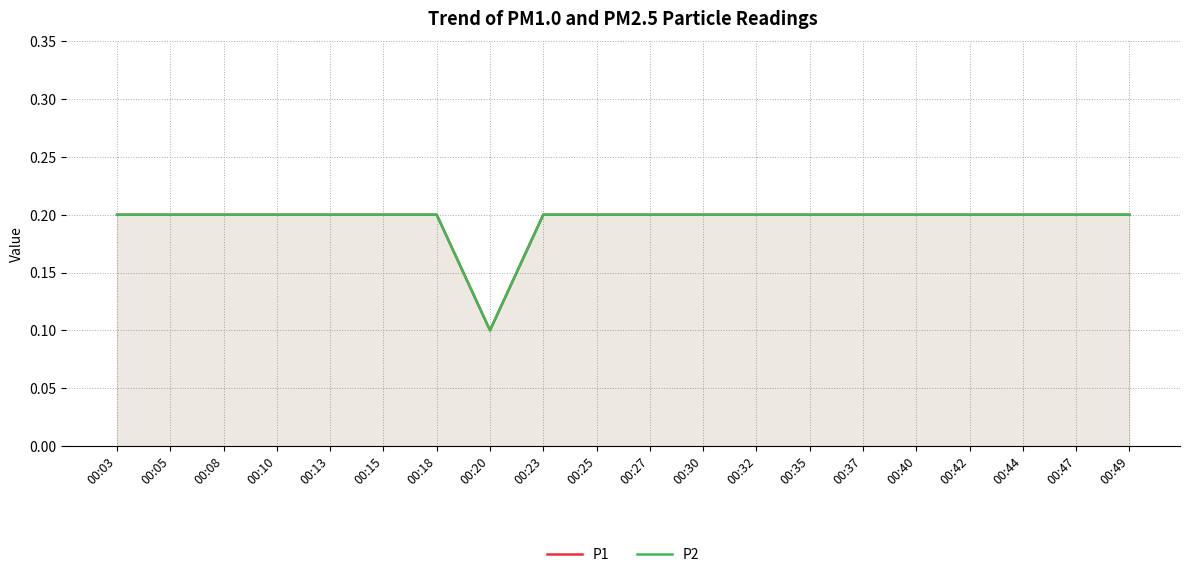

True or false: P1 and P2 cross at least once.

False